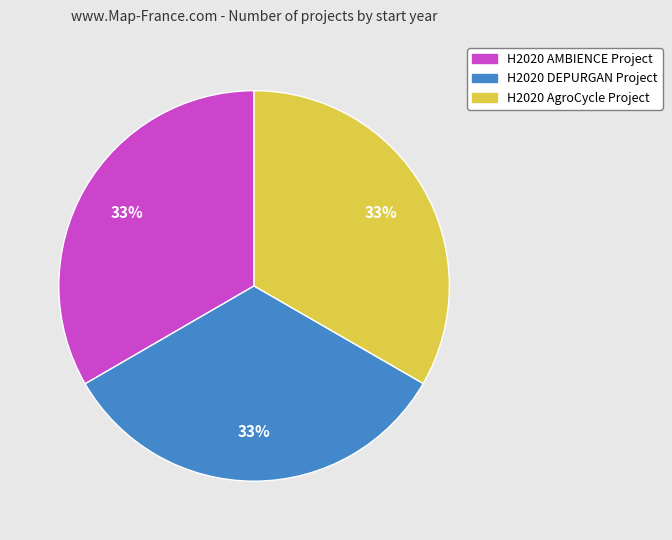

How many segments does this pie chart have?

3